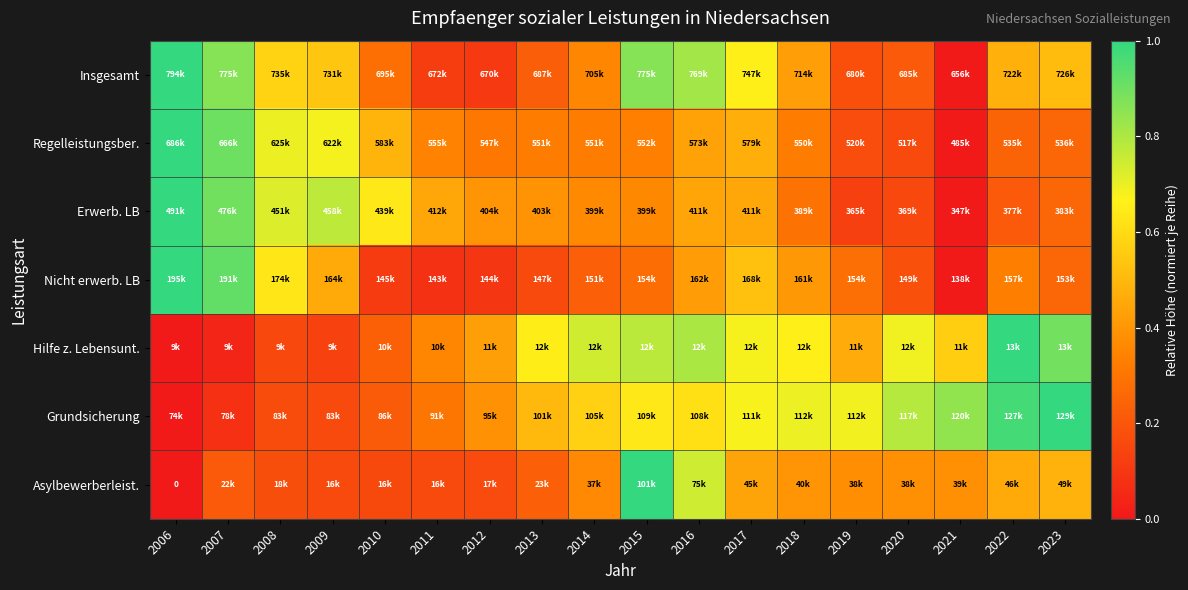

The value of Grundsicherung at 2016 is 0.9. True or false?

False